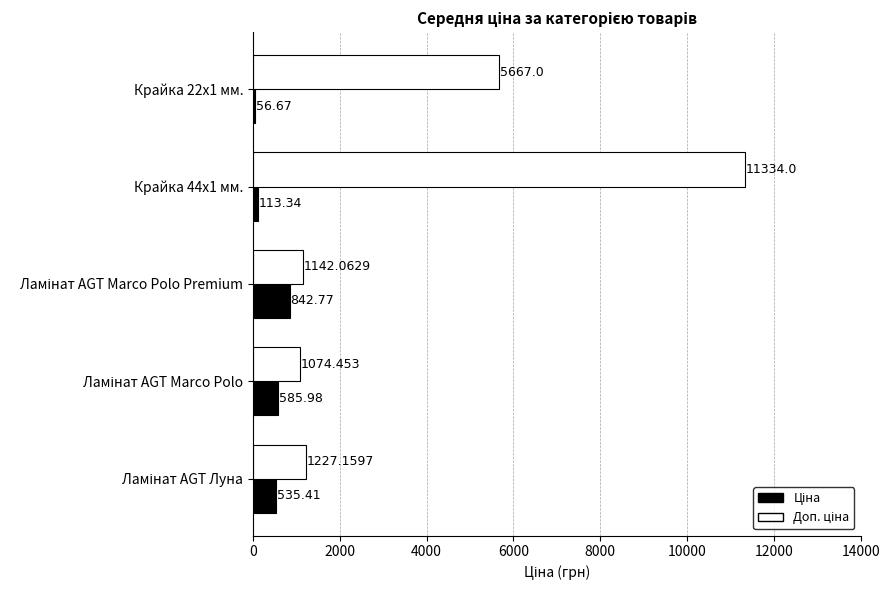

At which category is the sum across all series the highest?

Крайка 44x1 мм.